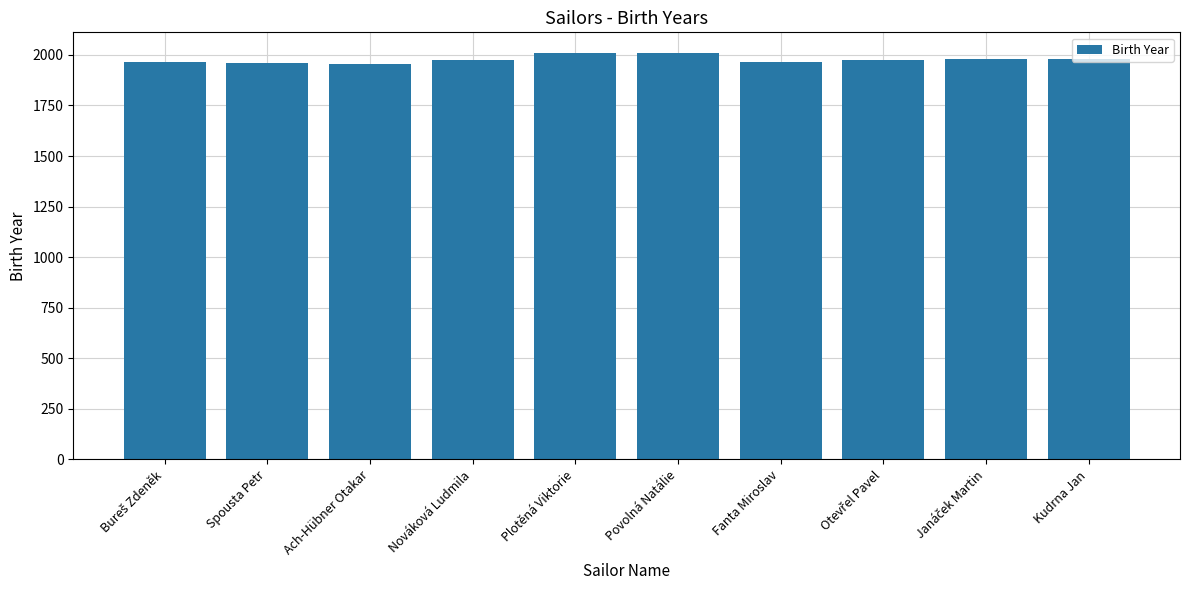

What is the sum of all values?

19773